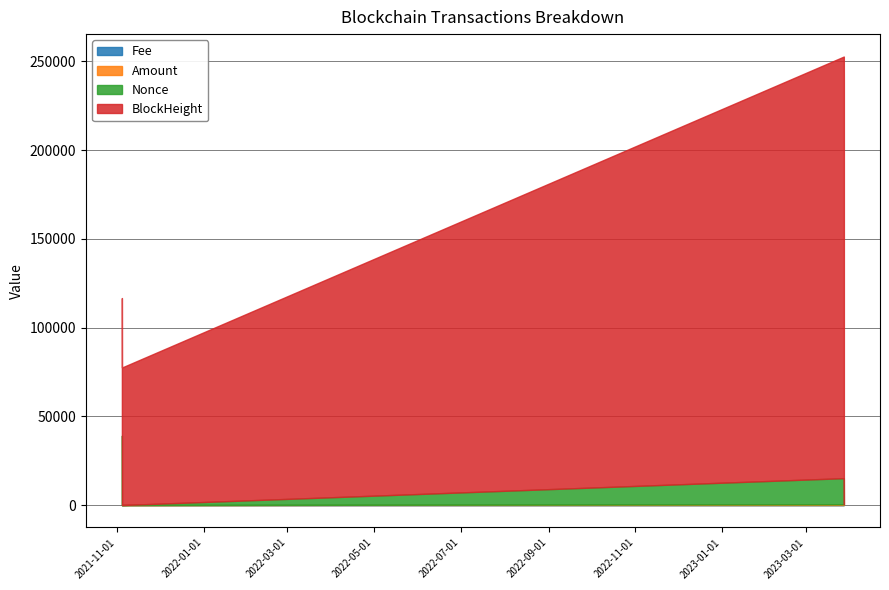

What is the average value of the BlockHeight series?

157545.2